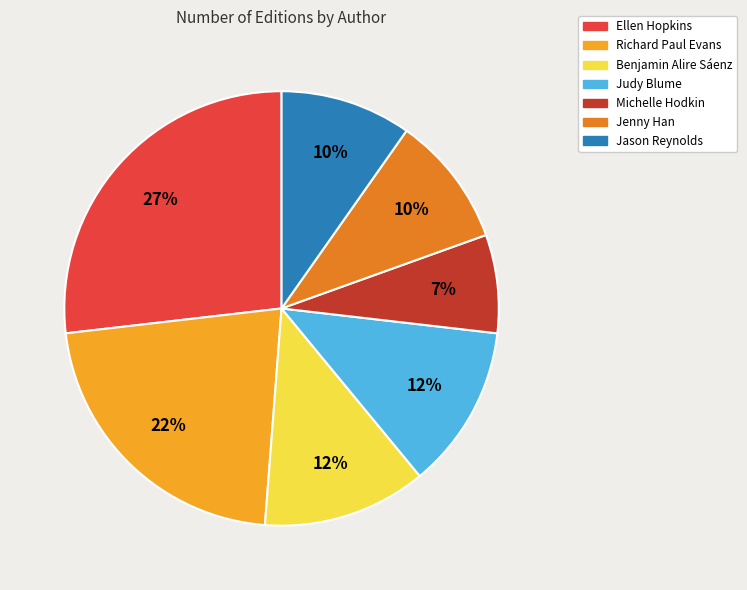

Is there a majority slice in this chart?

No